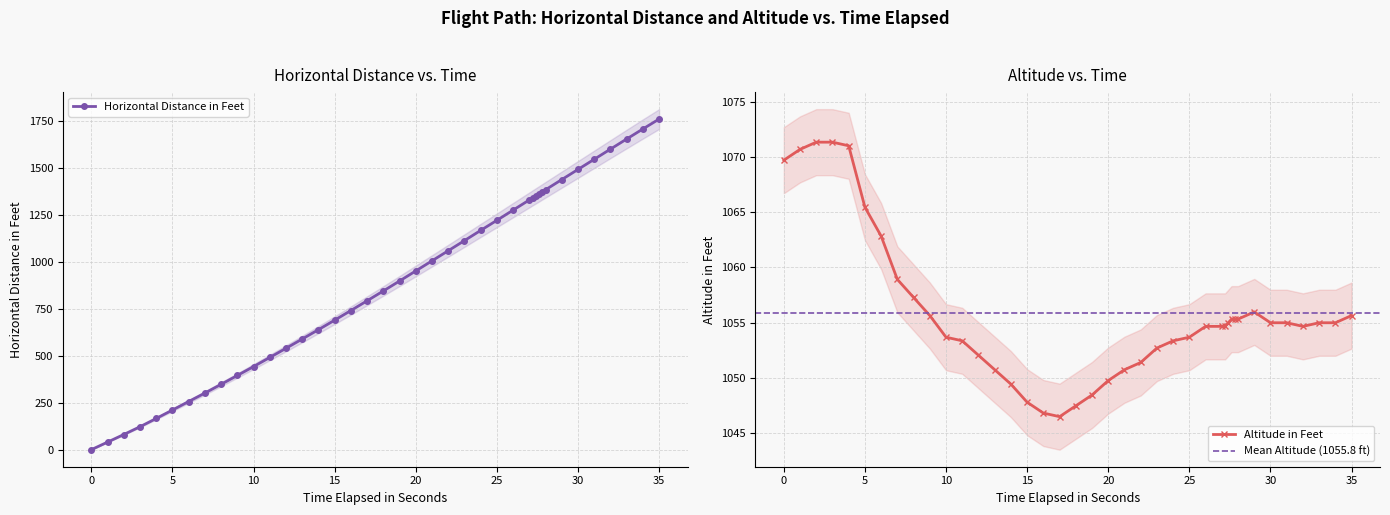

Count the number of data series in this chart.

2